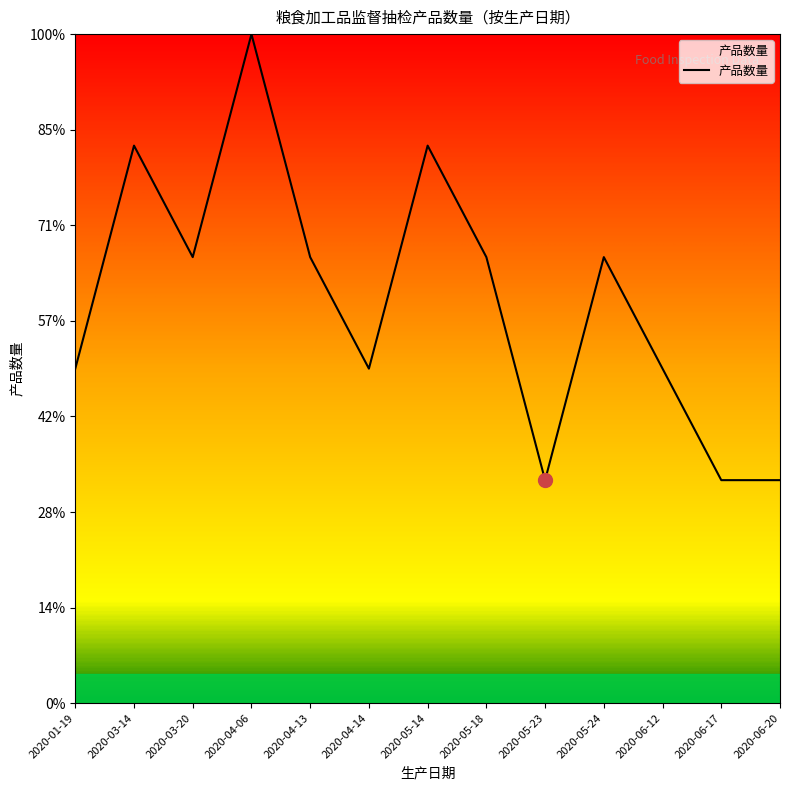

Is this an area chart (filled region under the line)?

Yes